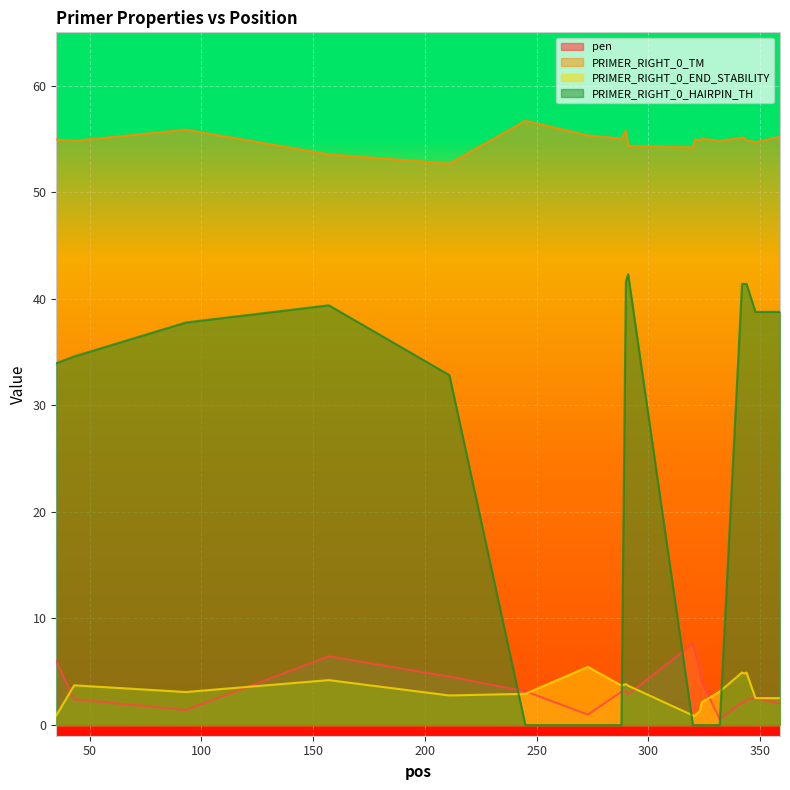

Reading left to right, transcribe all the data shown in this chart.

pen: 6.0	2.4	1.4	6.5	4.5	3.2	1.0	3.1	3.2	2.9	7.6	6.9	5.2	4.1	0.6	2.1	2.1	2.4	2.5	2.0
PRIMER_RIGHT_0_TM: 54.9	54.8	55.9	53.5	52.7	56.7	55.3	55.0	55.8	54.3	54.2	55.0	54.8	55.0	54.8	55.1	55.1	54.9	54.7	55.2
PRIMER_RIGHT_0_END_STABILITY: 0.9	3.7	3.1	4.2	2.8	2.9	5.5	3.7	3.8	3.7	0.9	0.9	1.3	2.1	3.1	4.9	4.8	4.9	2.5	2.5
PRIMER_RIGHT_0_HAIRPIN_TH: 34.0	34.6	37.8	39.4	32.8	0.0	0.0	0.0	41.6	42.3	0.0	0.0	0.0	0.0	0.0	41.4	41.4	41.4	38.8	38.8